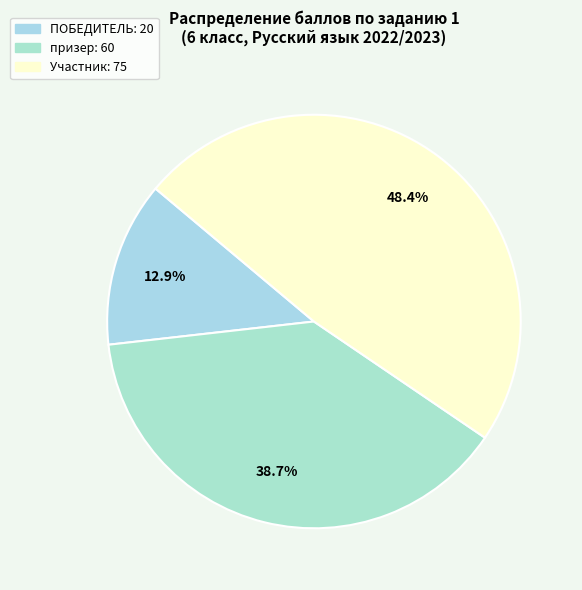

Is there a majority slice in this chart?

No